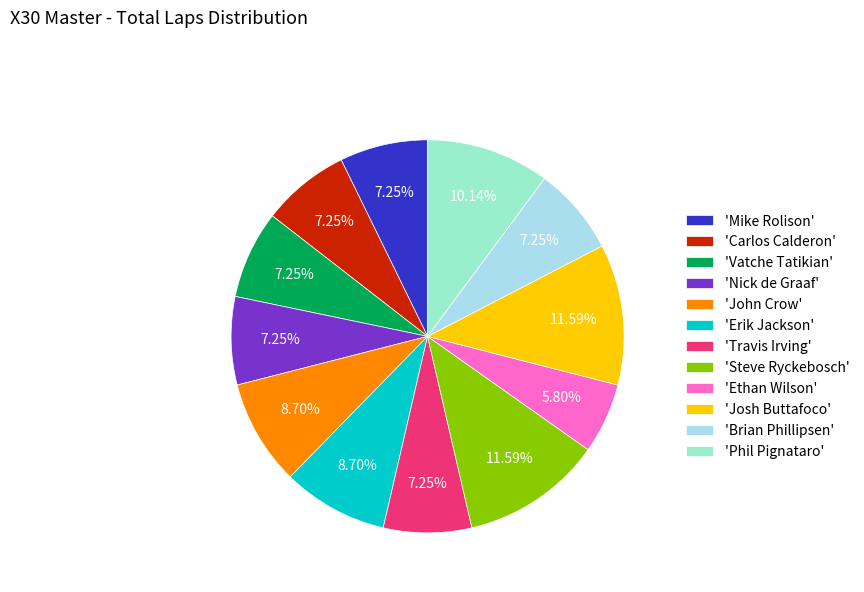

Combined, do 'Erik Jackson' and 'Vatche Tatikian' account for over 50%?

No